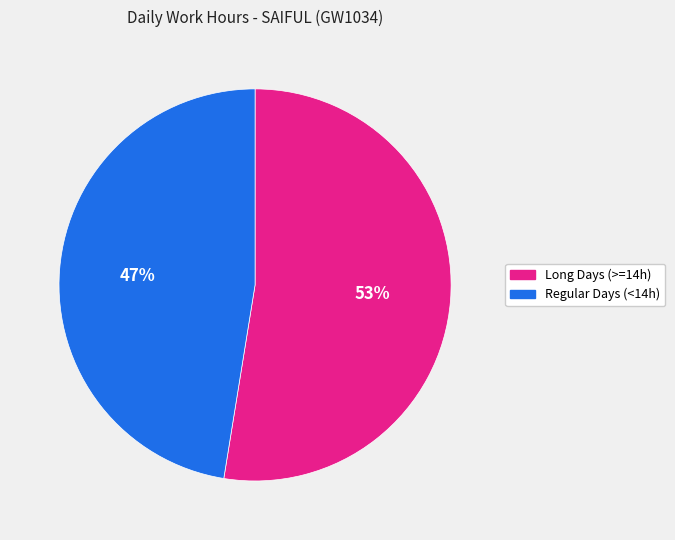

Does any single category account for the majority?

Yes